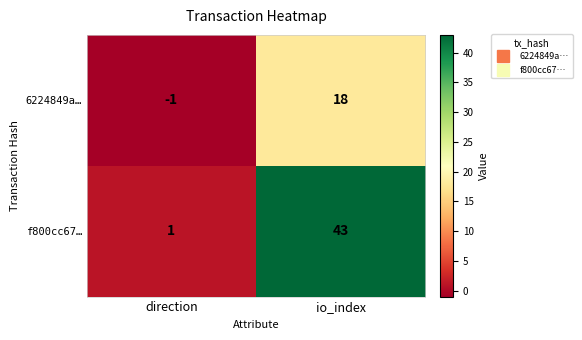

Reading left to right, transcribe all the data shown in this chart.

6224849a…: direction=-1	io_index=18
f800cc67…: direction=1	io_index=43